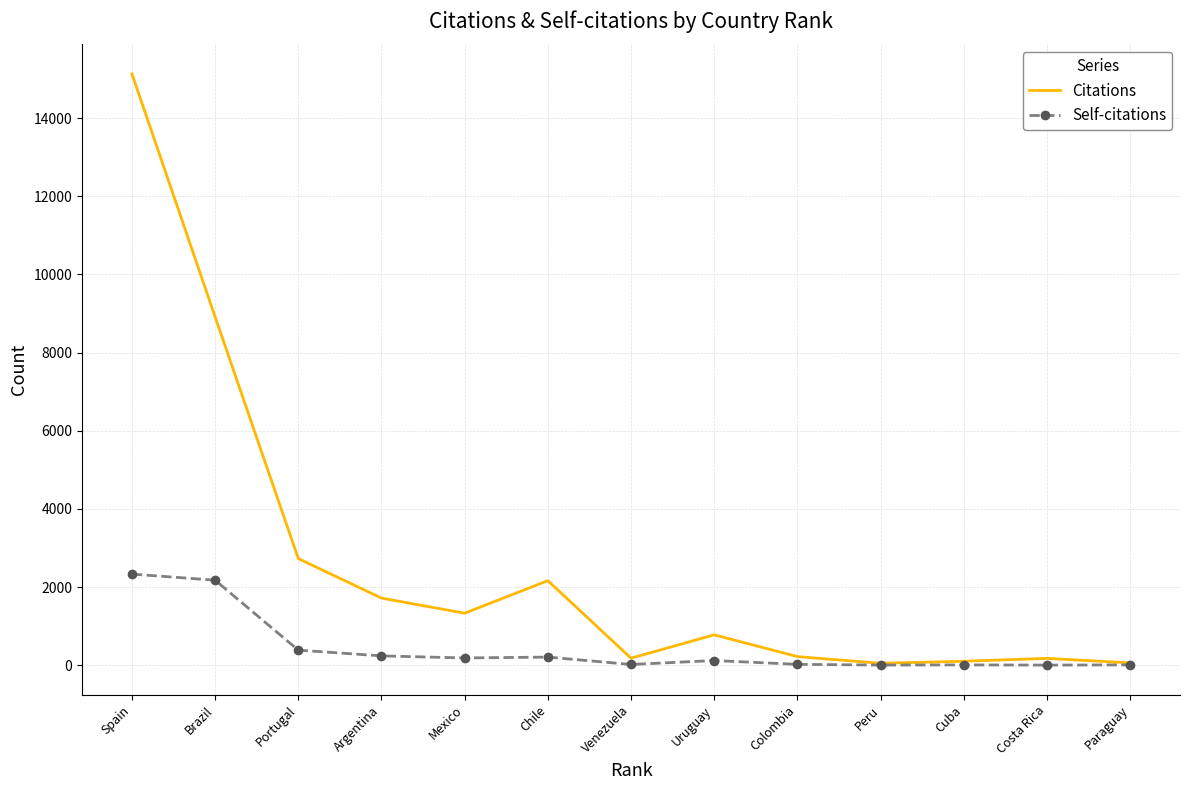

The value of Citations at Uruguay is 1328. True or false?

False